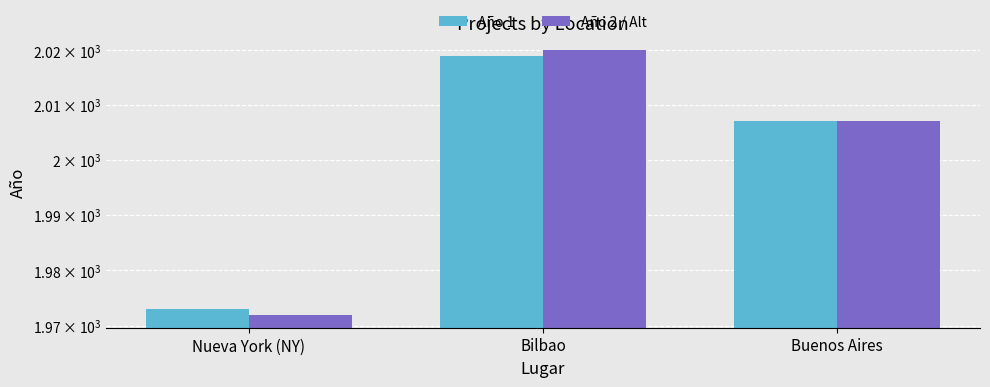

At which category is the sum across all series the highest?

Bilbao